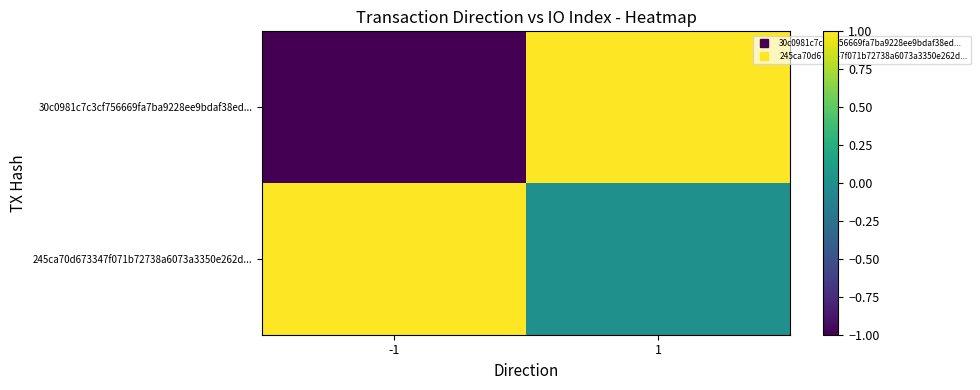

Reading left to right, transcribe all the data shown in this chart.

30c0981c7c3cf756669fa7ba9228ee9bdaf38ed...: -1=-1	1=1
245ca70d673347f071b72738a6073a3350e262d...: -1=1	1=0